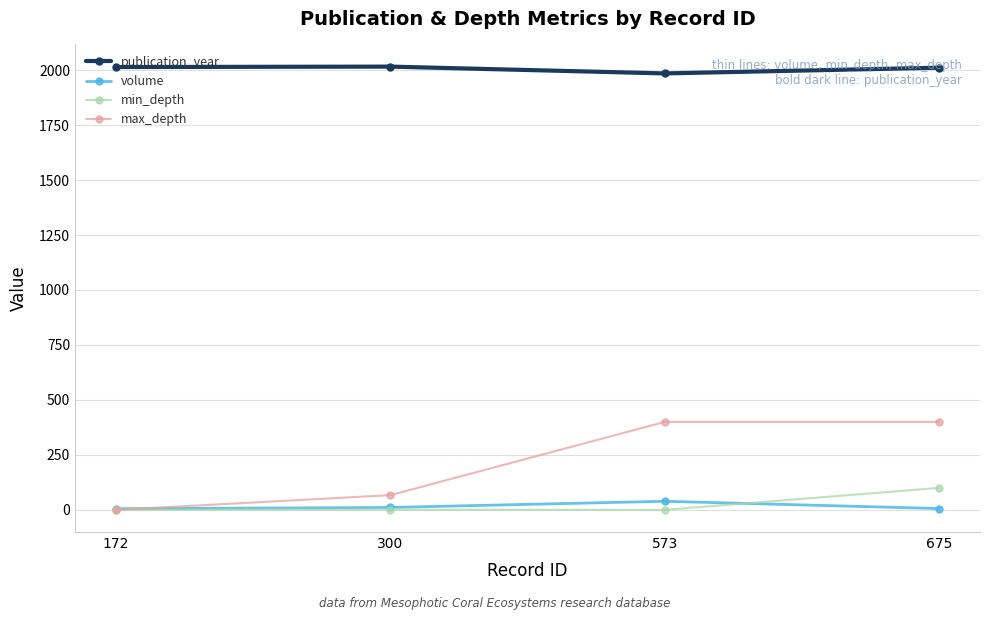

What is the highest value of the publication_year series?

2016